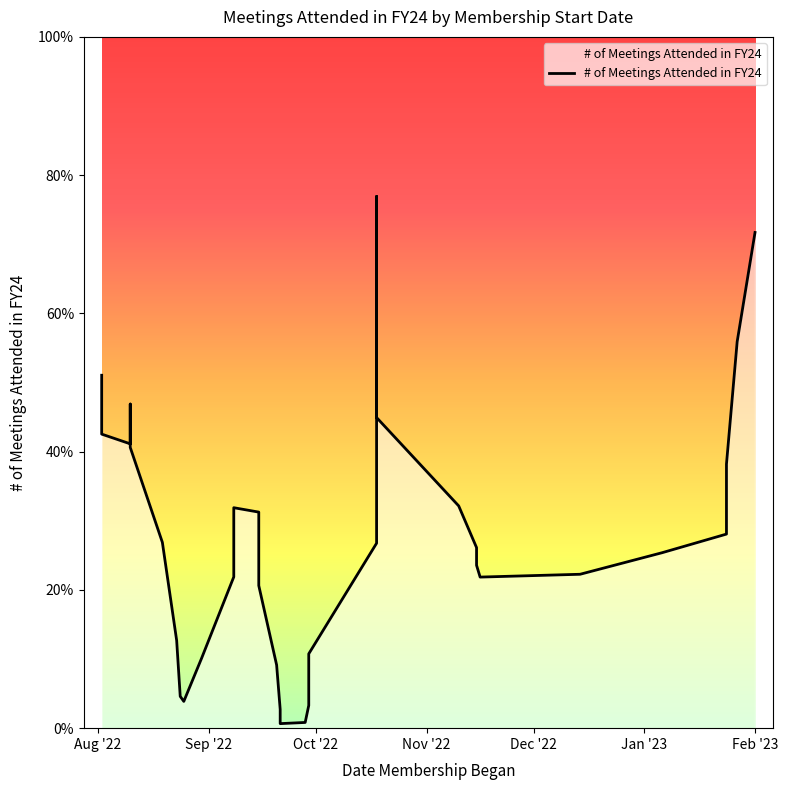

Count the number of data series in this chart.

1